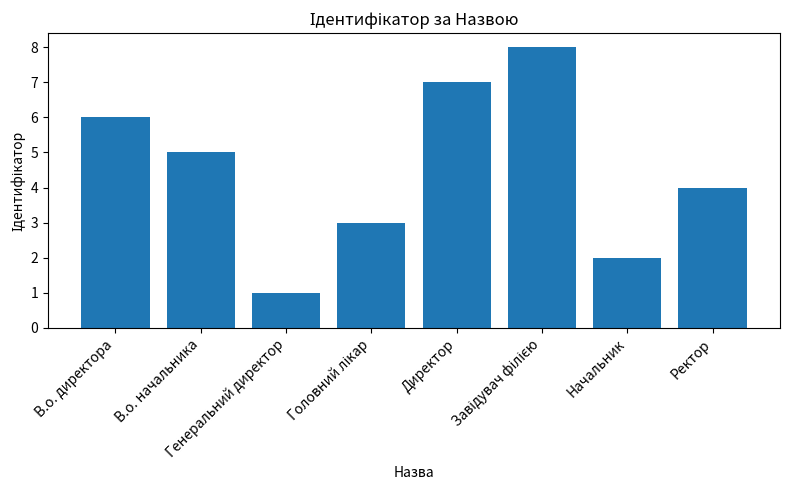

Reading left to right, list all the values displayed in this chart.

6	5	1	3	7	8	2	4